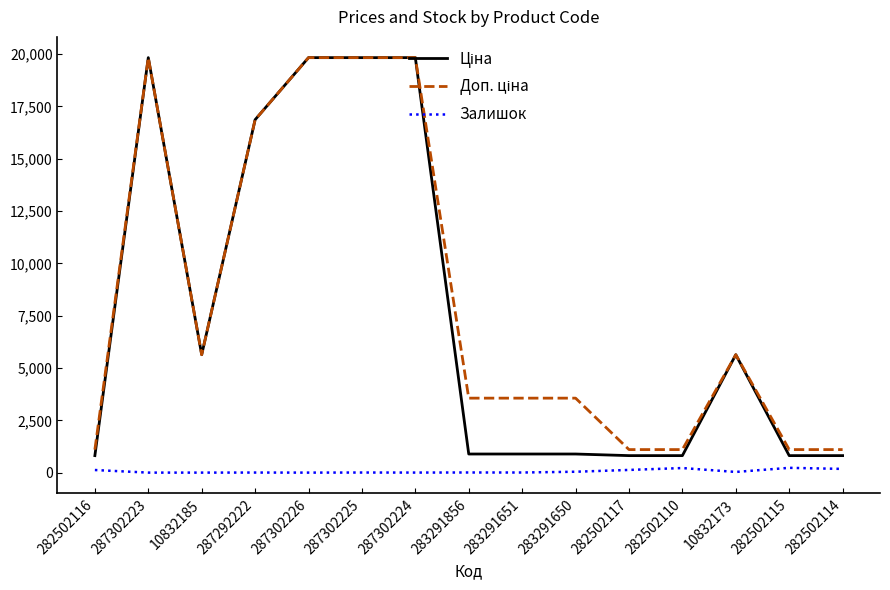

What is the minimum value shown in the chart?

1.0